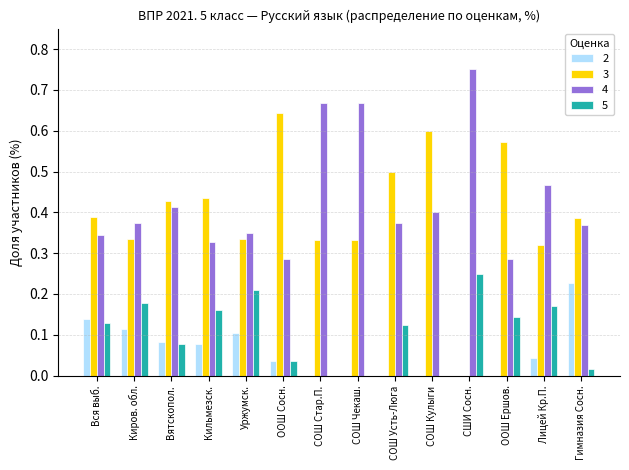

At which category does the chart reach its peak across all series?

СШИ Сосн.